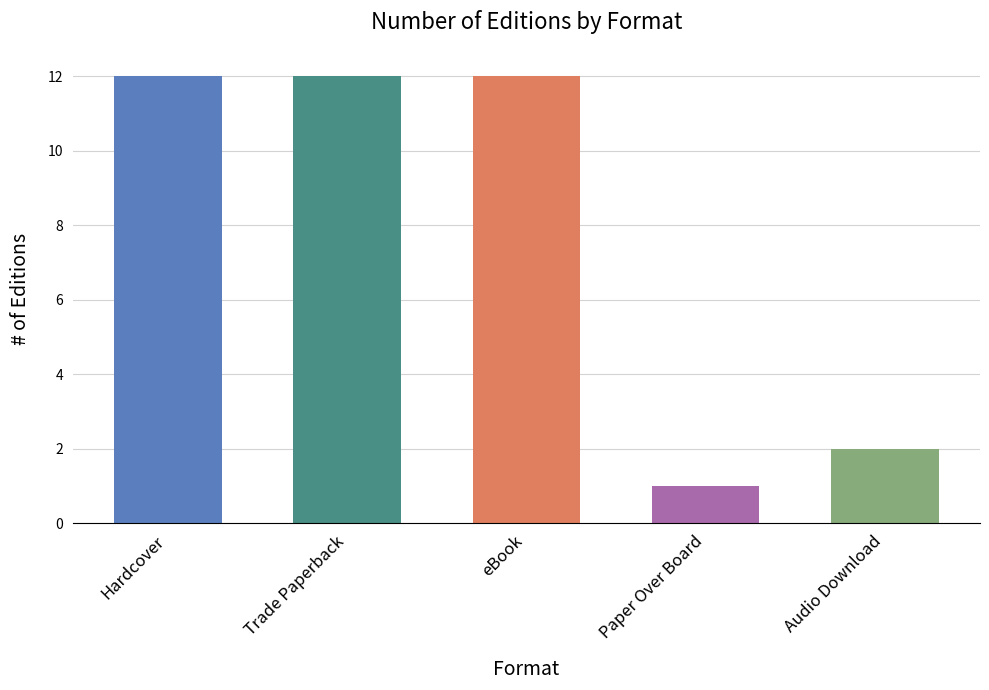

What is the approximate value at Audio Download?

2